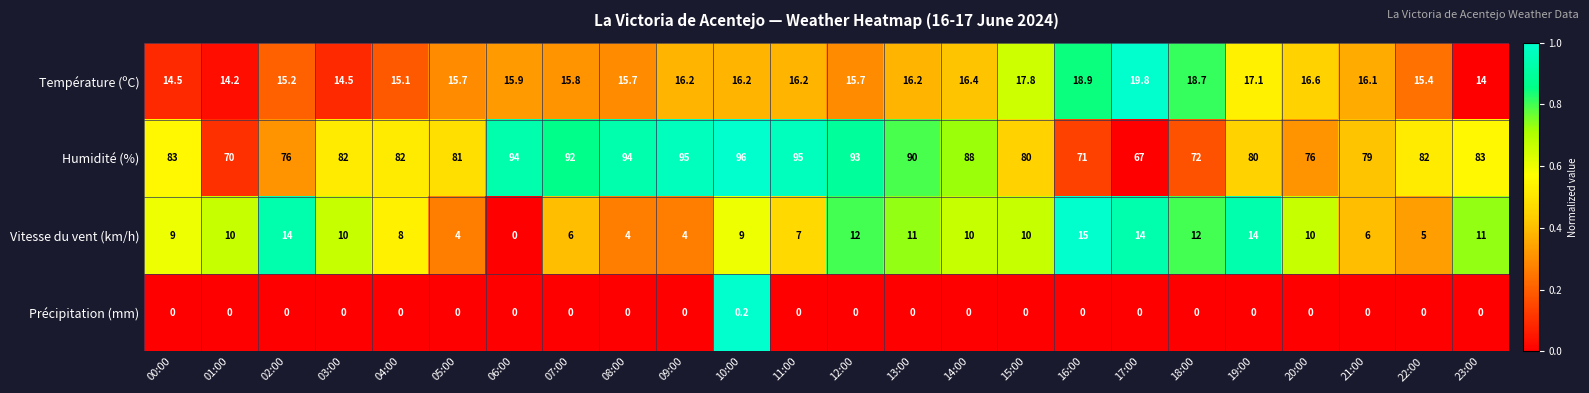

Count the number of data series in this chart.

4